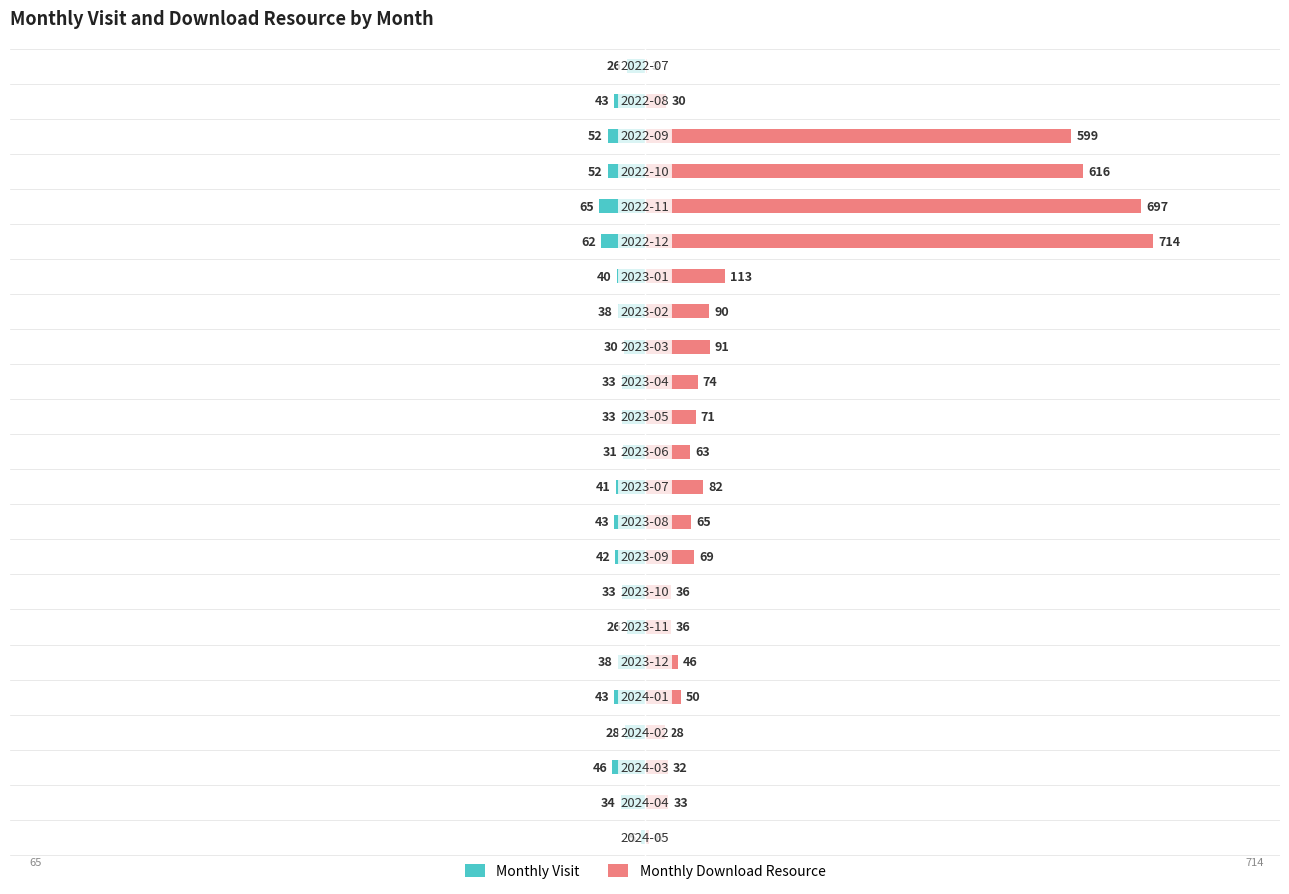

How many data points does each series have?

23